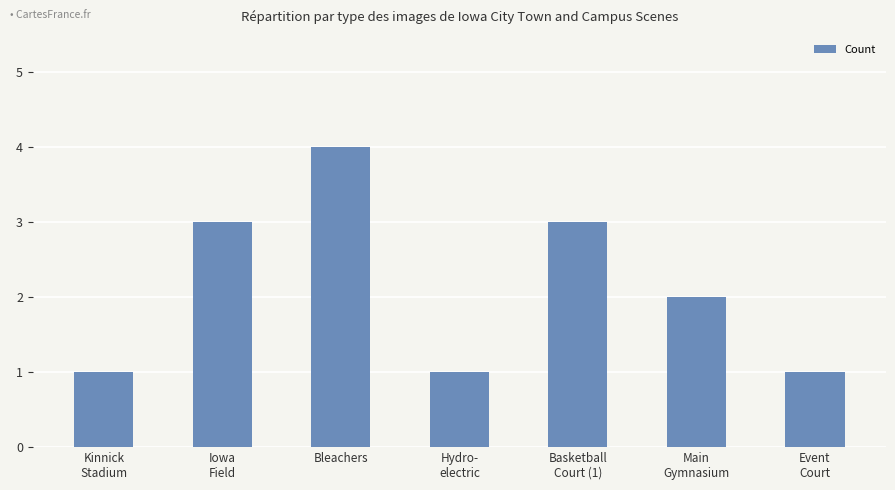

What is the difference between the maximum and minimum values?

3